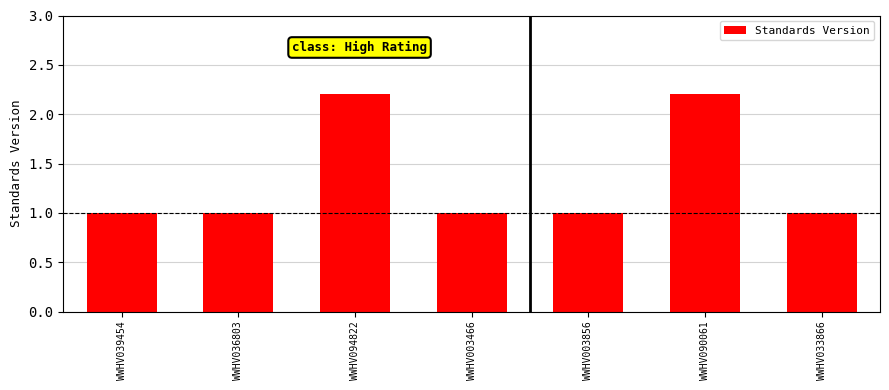

What is the greatest value displayed?

2.2